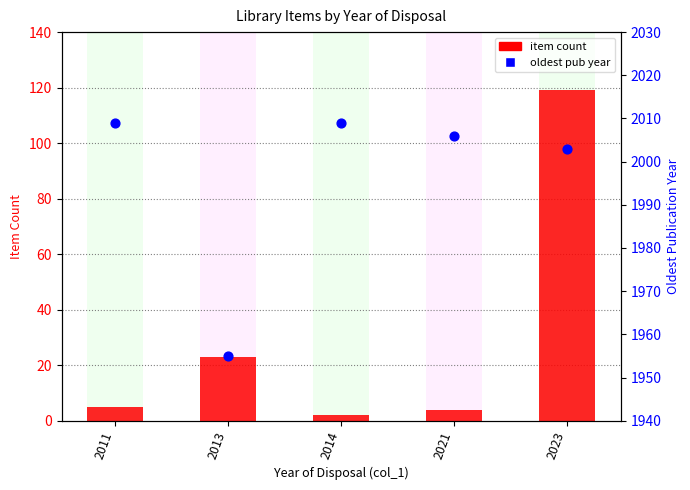

Which series reaches the minimum Y coordinate?

item count